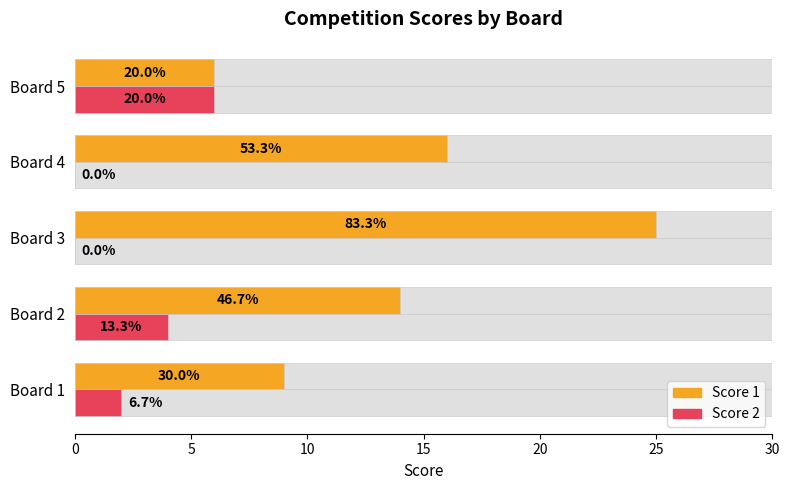

How many values in the Score 2 series are below 2?

2